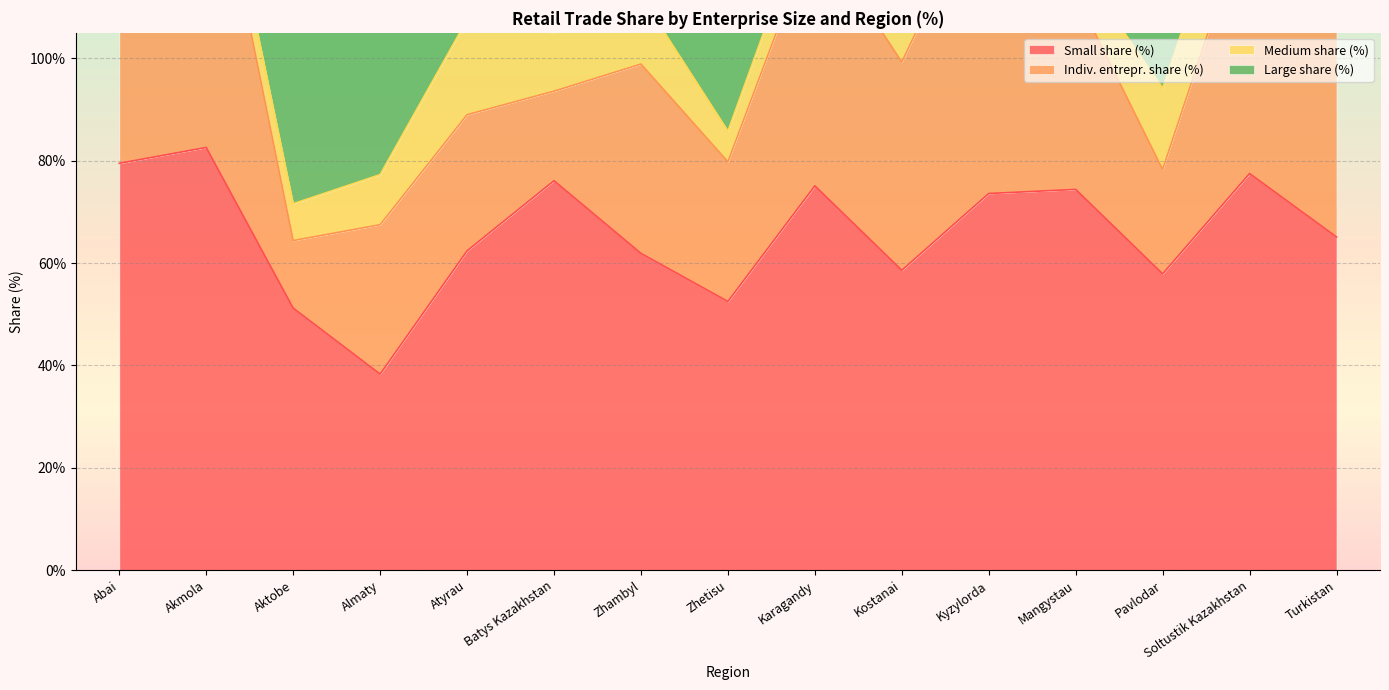

List the labels in order of Indiv. entrepr. share (%) value, smallest first.

Aktobe, Batys Kazakhstan, Pavlodar, Atyrau, Zhetisu, Almaty, Zhambyl, Mangystau, Kostanai, Turkistan, Karagandy, Soltustik Kazakhstan, Abai, Kyzylorda, Akmola